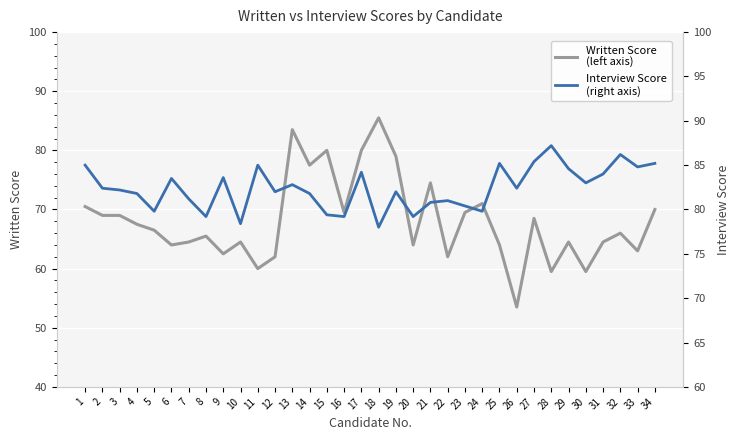

At which category does Interview Score
(right axis) reach its first local peak?

6